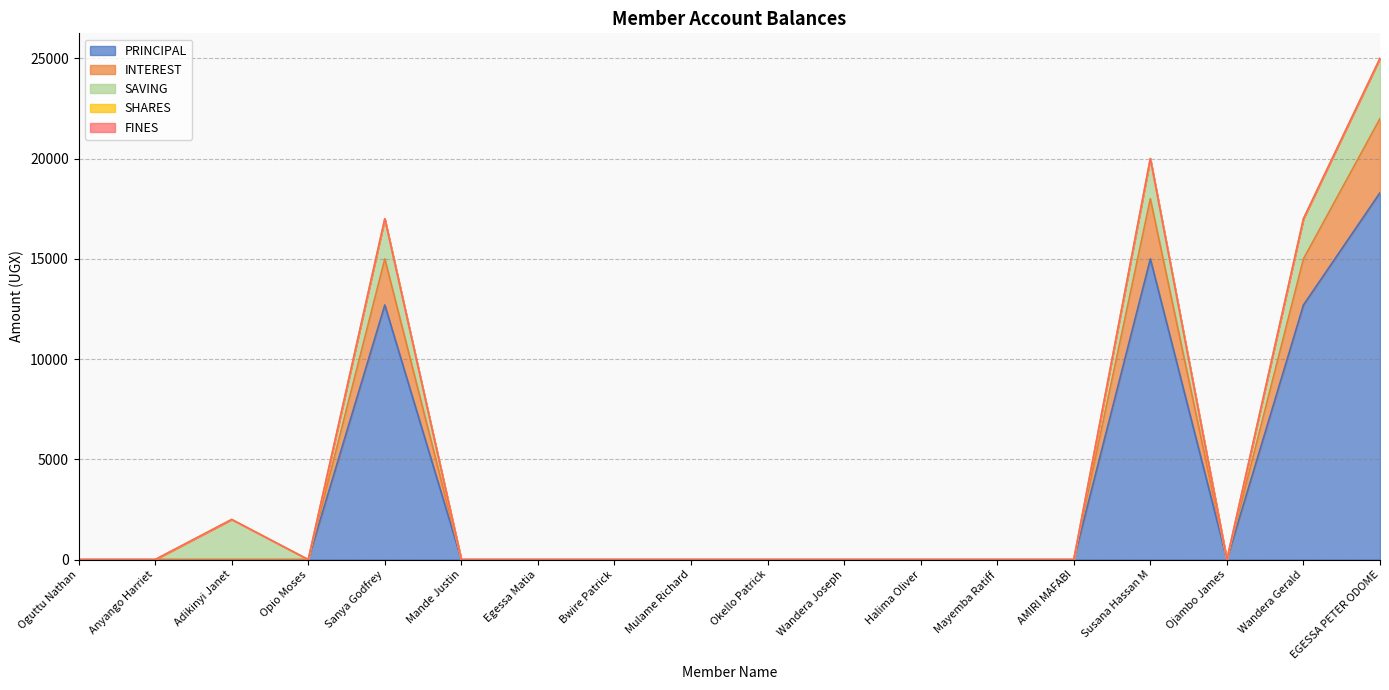

Reading left to right, list all the values displayed in this chart.

PRINCIPAL: Oguttu Nathan=0	Anyango Harriet=0	Adikinyi Janet=0	Opio Moses=0	Sanya Godfrey=12700	Mande Justin=0	Egessa Matia=0	Bwire Patrick=0	Mulame Richard=0	Okello Patrick=0	Wandera Joseph=0	Halima Oliver=0	Mayemba Ratiff=0	AMIRI MAFABI=0	Susana Hassan M=15000	Ojambo James=0	Wandera Gerald=12700	EGESSA PETER ODOME=18300
INTEREST: Oguttu Nathan=0	Anyango Harriet=0	Adikinyi Janet=0	Opio Moses=0	Sanya Godfrey=2300	Mande Justin=0	Egessa Matia=0	Bwire Patrick=0	Mulame Richard=0	Okello Patrick=0	Wandera Joseph=0	Halima Oliver=0	Mayemba Ratiff=0	AMIRI MAFABI=0	Susana Hassan M=3000	Ojambo James=0	Wandera Gerald=2300	EGESSA PETER ODOME=3700
SAVING: Oguttu Nathan=0	Anyango Harriet=0	Adikinyi Janet=2000	Opio Moses=0	Sanya Godfrey=2000	Mande Justin=0	Egessa Matia=0	Bwire Patrick=0	Mulame Richard=0	Okello Patrick=0	Wandera Joseph=0	Halima Oliver=0	Mayemba Ratiff=0	AMIRI MAFABI=0	Susana Hassan M=2000	Ojambo James=0	Wandera Gerald=2000	EGESSA PETER ODOME=3000
SHARES: Oguttu Nathan=0	Anyango Harriet=0	Adikinyi Janet=0	Opio Moses=0	Sanya Godfrey=0	Mande Justin=0	Egessa Matia=0	Bwire Patrick=0	Mulame Richard=0	Okello Patrick=0	Wandera Joseph=0	Halima Oliver=0	Mayemba Ratiff=0	AMIRI MAFABI=0	Susana Hassan M=0	Ojambo James=0	Wandera Gerald=0	EGESSA PETER ODOME=0
FINES: Oguttu Nathan=0	Anyango Harriet=0	Adikinyi Janet=0	Opio Moses=0	Sanya Godfrey=0	Mande Justin=0	Egessa Matia=0	Bwire Patrick=0	Mulame Richard=0	Okello Patrick=0	Wandera Joseph=0	Halima Oliver=0	Mayemba Ratiff=0	AMIRI MAFABI=0	Susana Hassan M=0	Ojambo James=0	Wandera Gerald=0	EGESSA PETER ODOME=0